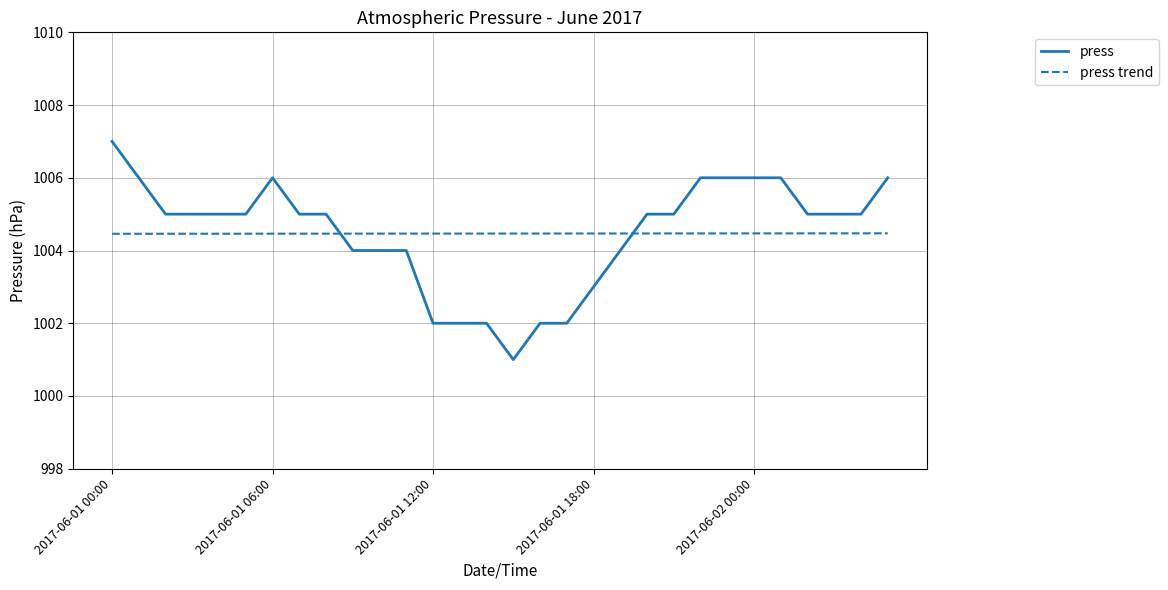

What is the minimum value for press?

1001.0